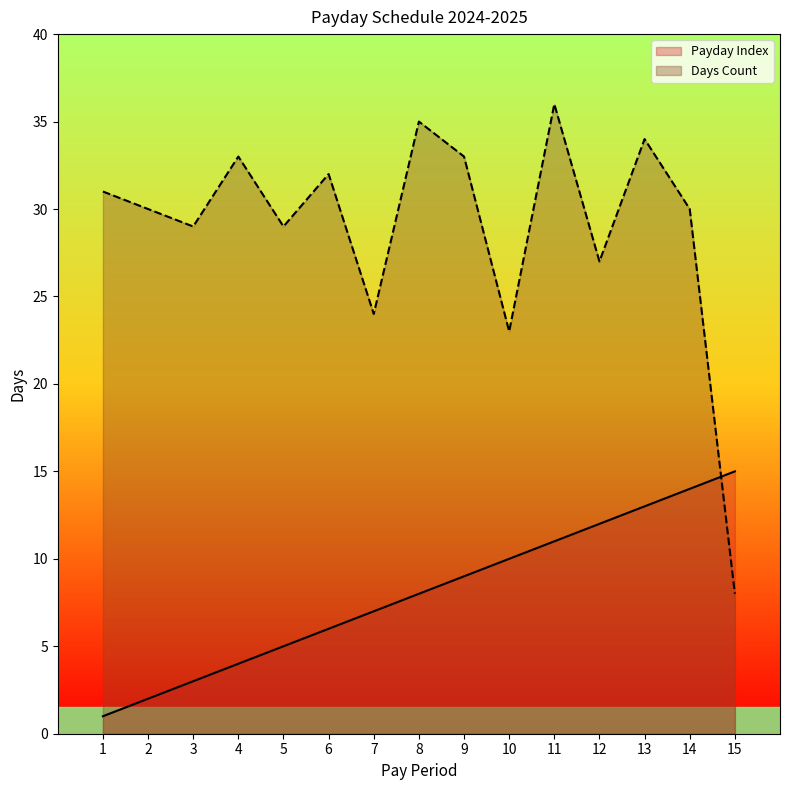

How many lines are shown in the chart?

2